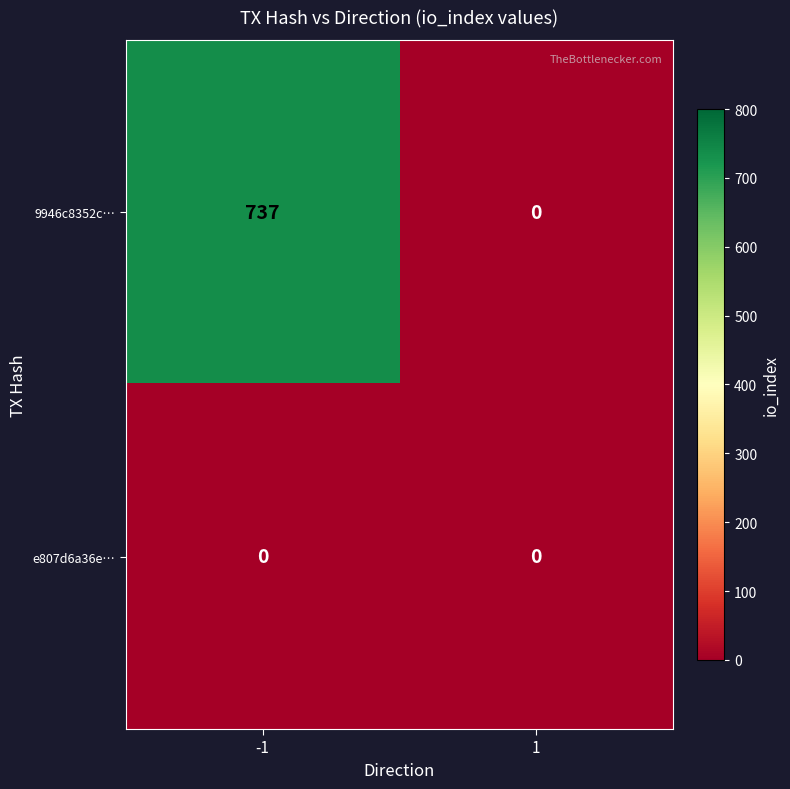

What is the highest value of the 9946c8352c… series?

737